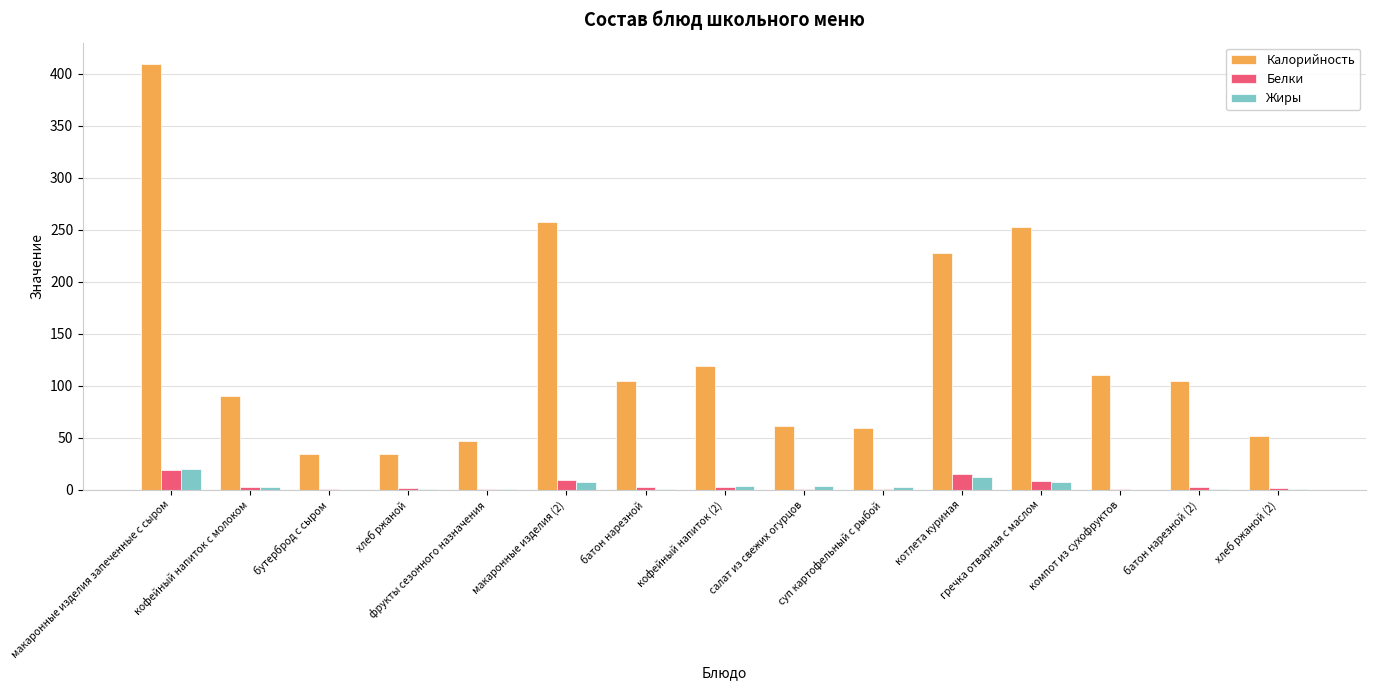

What is the maximum value for Калорийность?

409.6